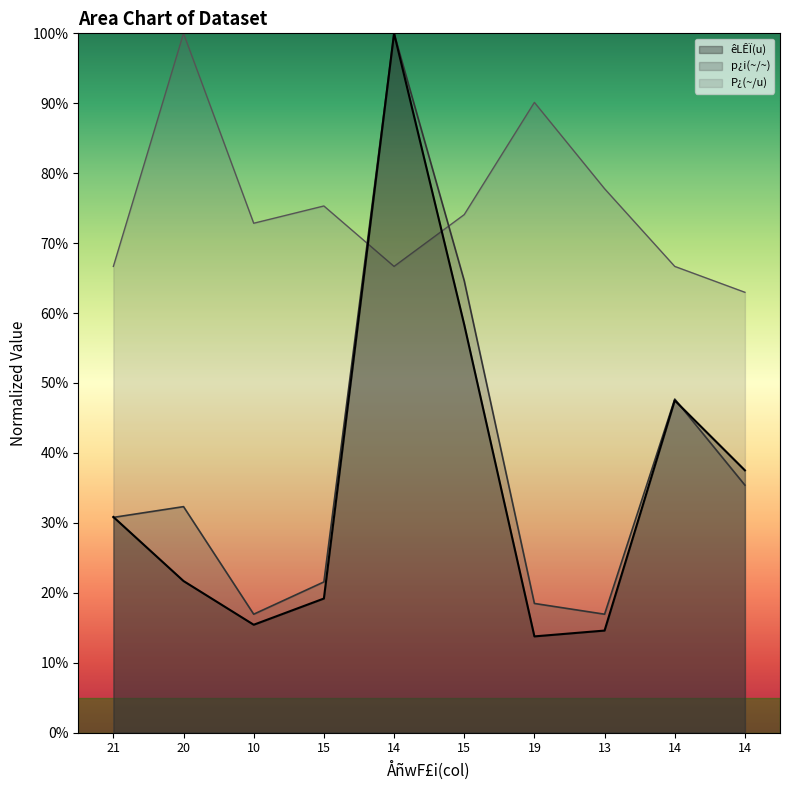

At which category is the sum across all series the highest?

14